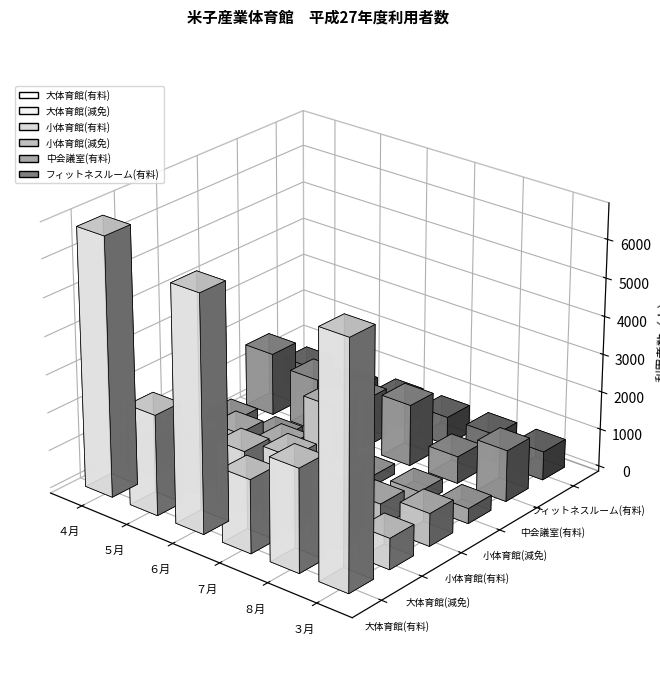

What is the difference between the maximum and minimum values in the 小体育館(有料) series?

2086